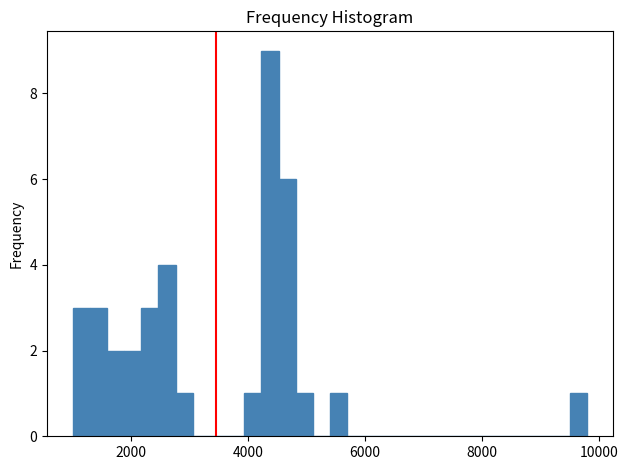

Read against the x-axis, roughly where is the centre of the tallest bar?

4400